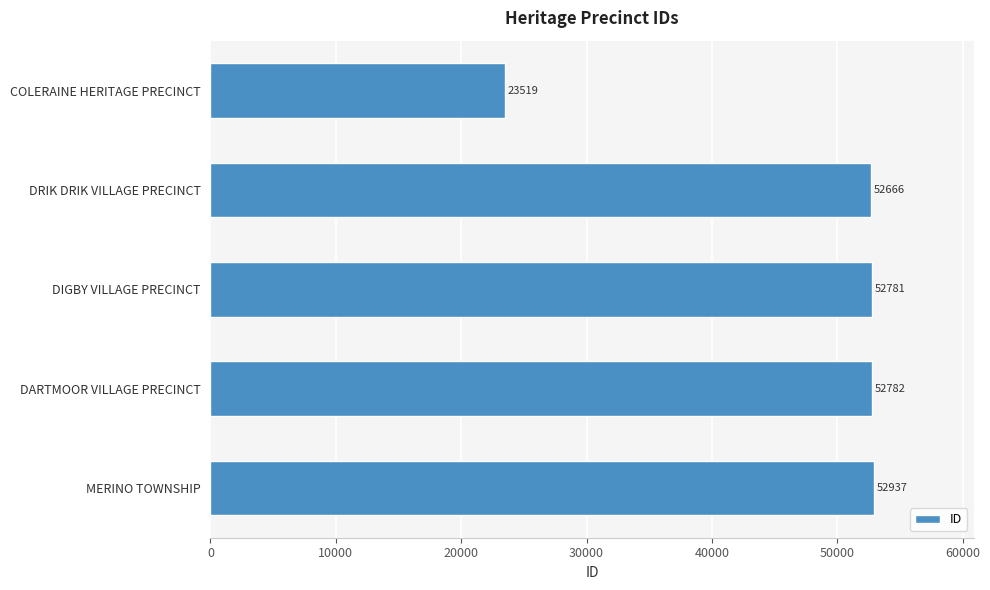

Reading top to bottom, transcribe all the data shown in this chart.

COLERAINE HERITAGE PRECINCT=23519	DRIK DRIK VILLAGE PRECINCT=52666	DIGBY VILLAGE PRECINCT=52781	DARTMOOR VILLAGE PRECINCT=52782	MERINO TOWNSHIP=52937